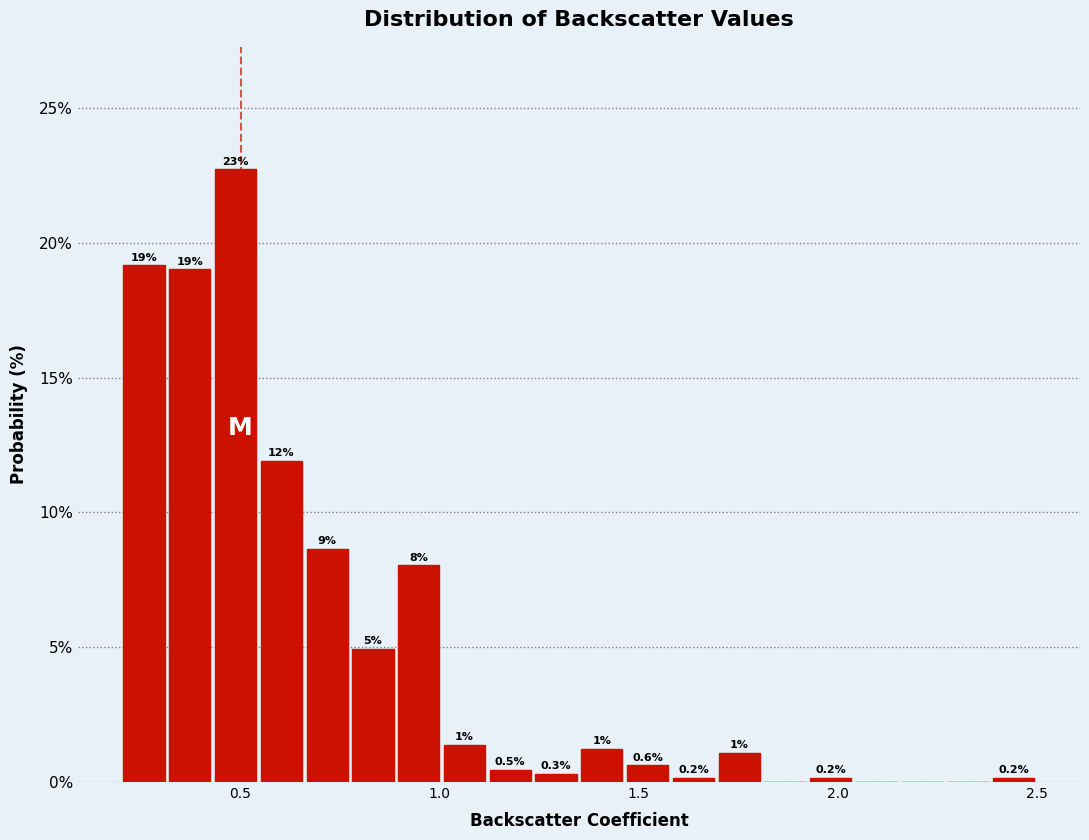

Around what value on the x-axis is the tallest bar? Give the approximate position of its centre, as read against the axis.

0.50